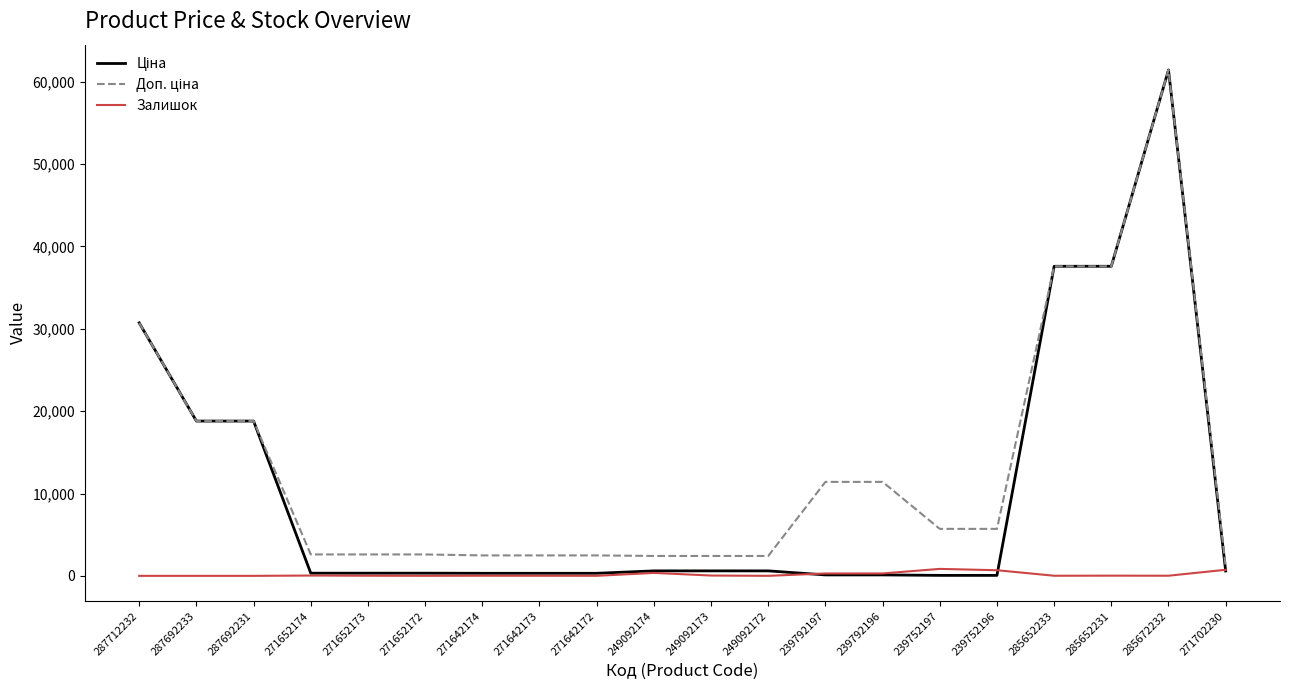

At which category is the sum across all series the highest?

285672232